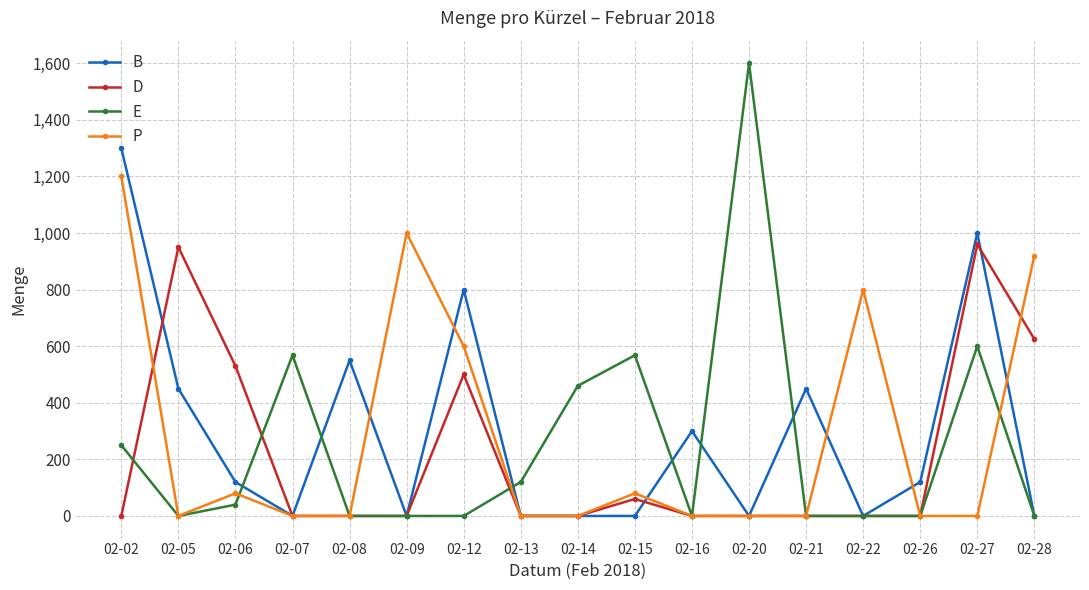

What is the average value of the D series?

213